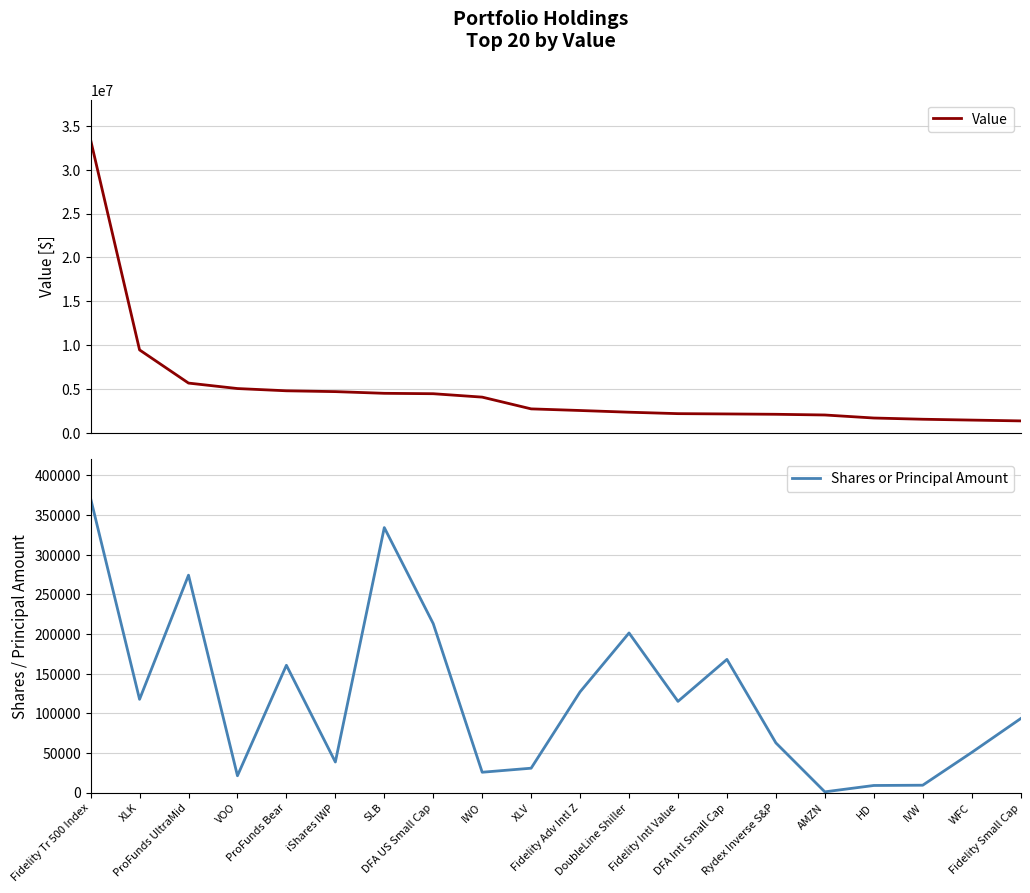

Between ProFunds Bear and IWO, which series saw the biggest shift?

Value